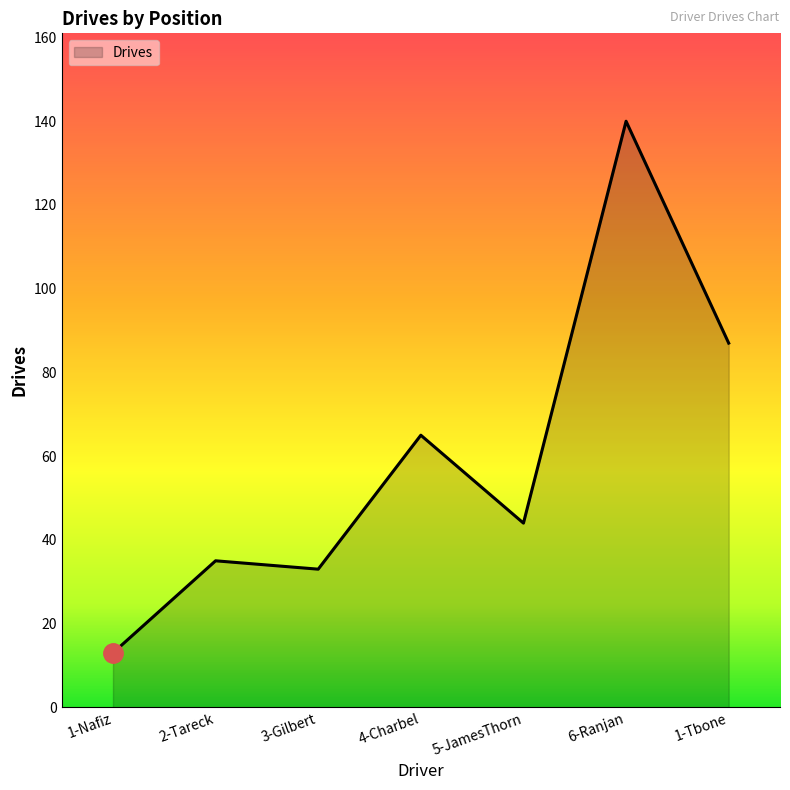

Approximately how many times larger is the value at 2-Tareck compared to 4-Charbel?

0.5